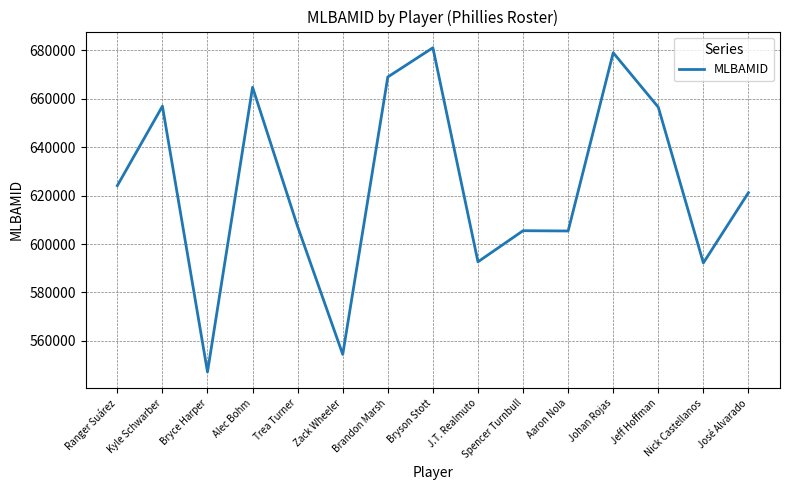

What is the difference between the values at Alec Bohm and Jeff Hoffman?

8215